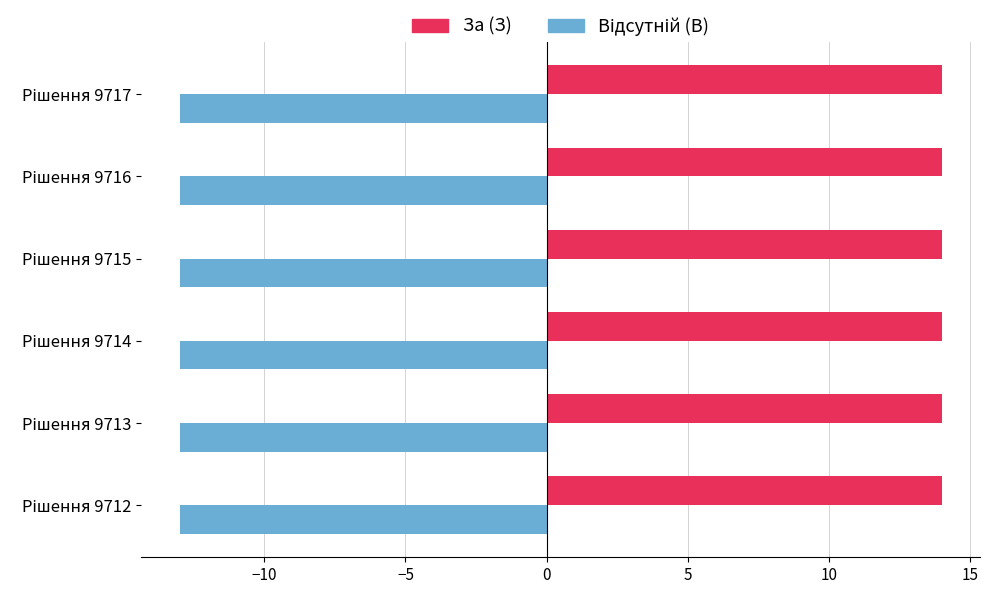

How many series are shown in this chart?

2